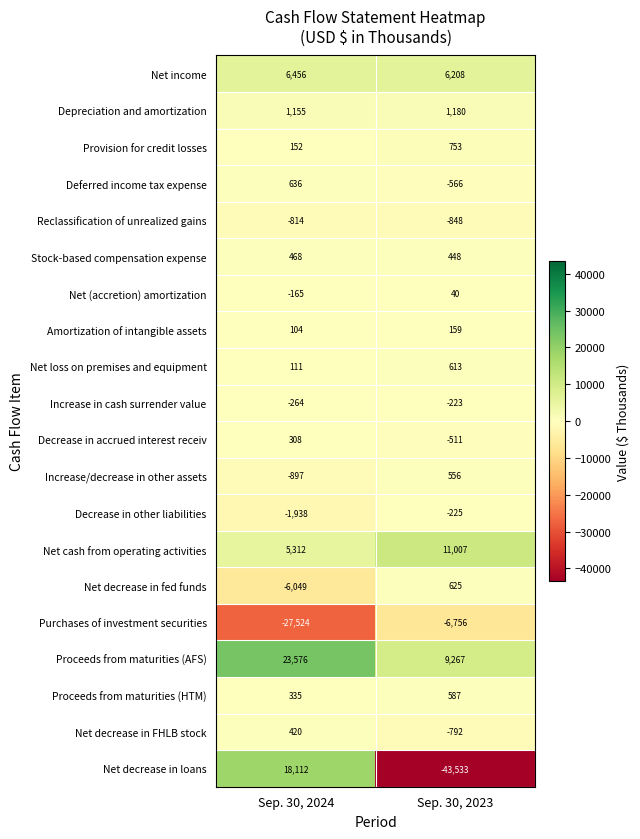

How many categories are shown in the chart?

2